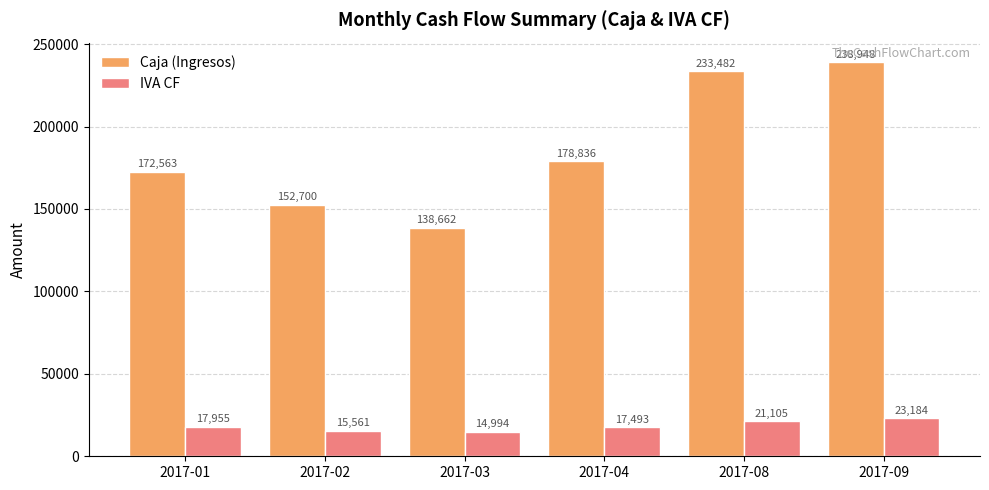

At which category is the sum across all series the highest?

2017-09